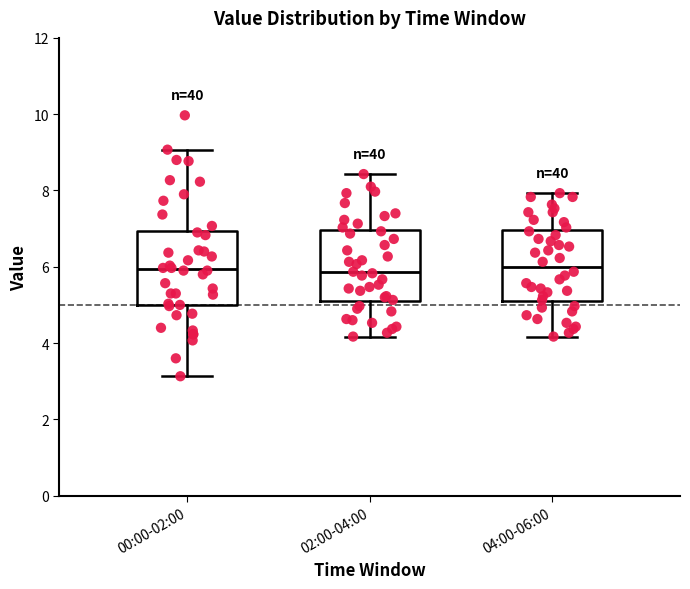

Where is the upper edge of the box for 02:00-04:00 on the y-axis? The values are not printed on the chart, so give them approximately, as read against the axis.

7.0